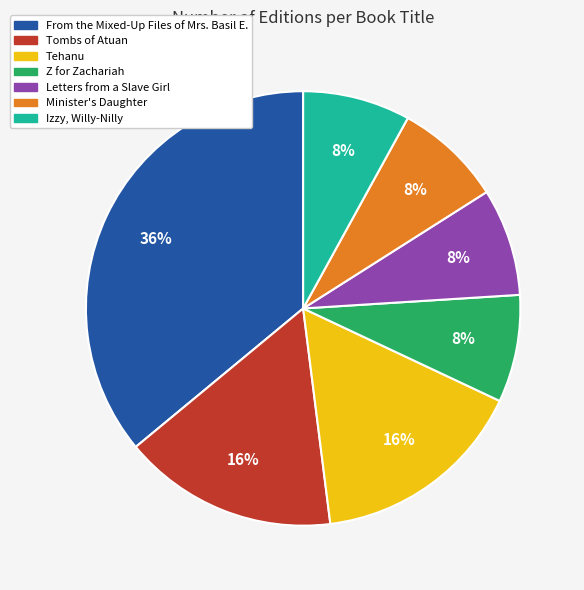

Does From the Mixed-Up Files of Mrs. Basil E. account for over 50% of the chart?

No